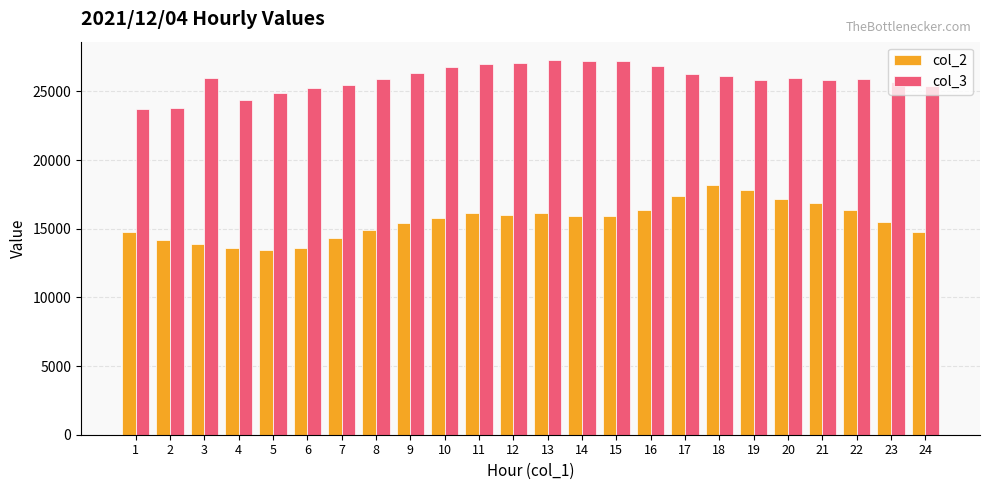

The value of col_3 at 18 is 26143. True or false?

True